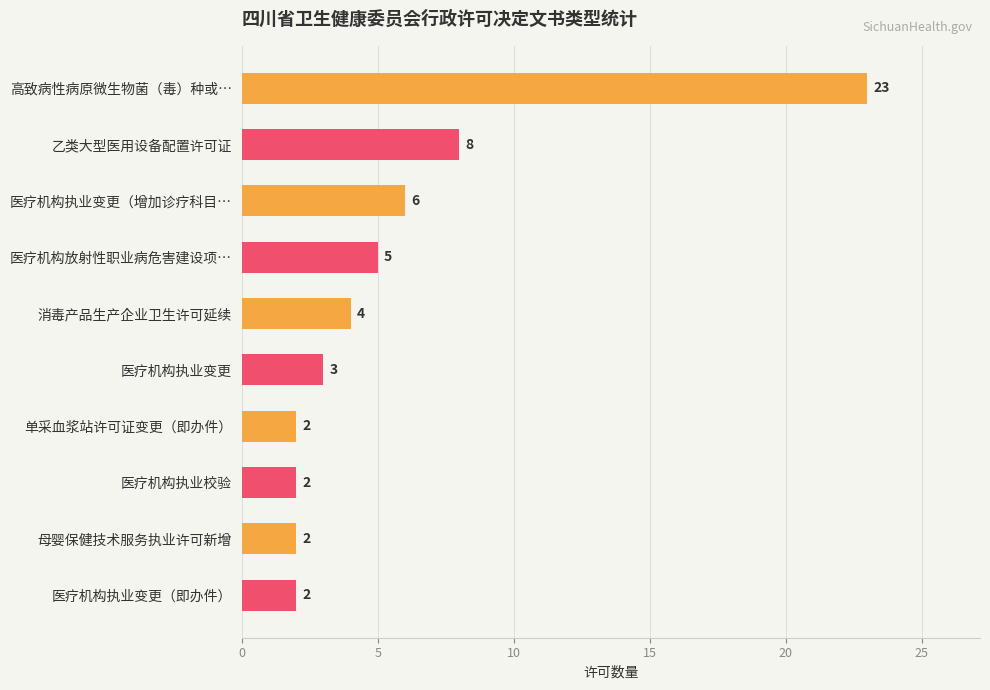

Are the bars horizontal?

Yes